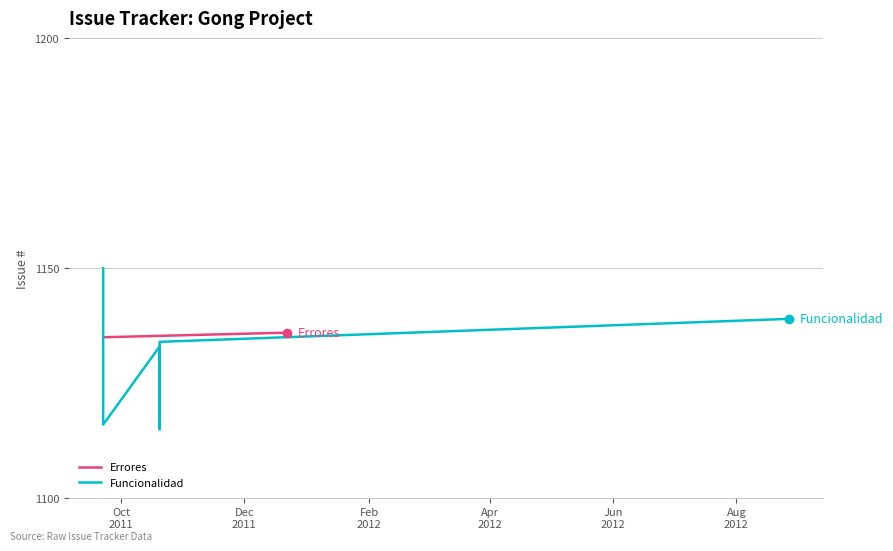

The value at Oct
2011 is 1150. True or false?

True